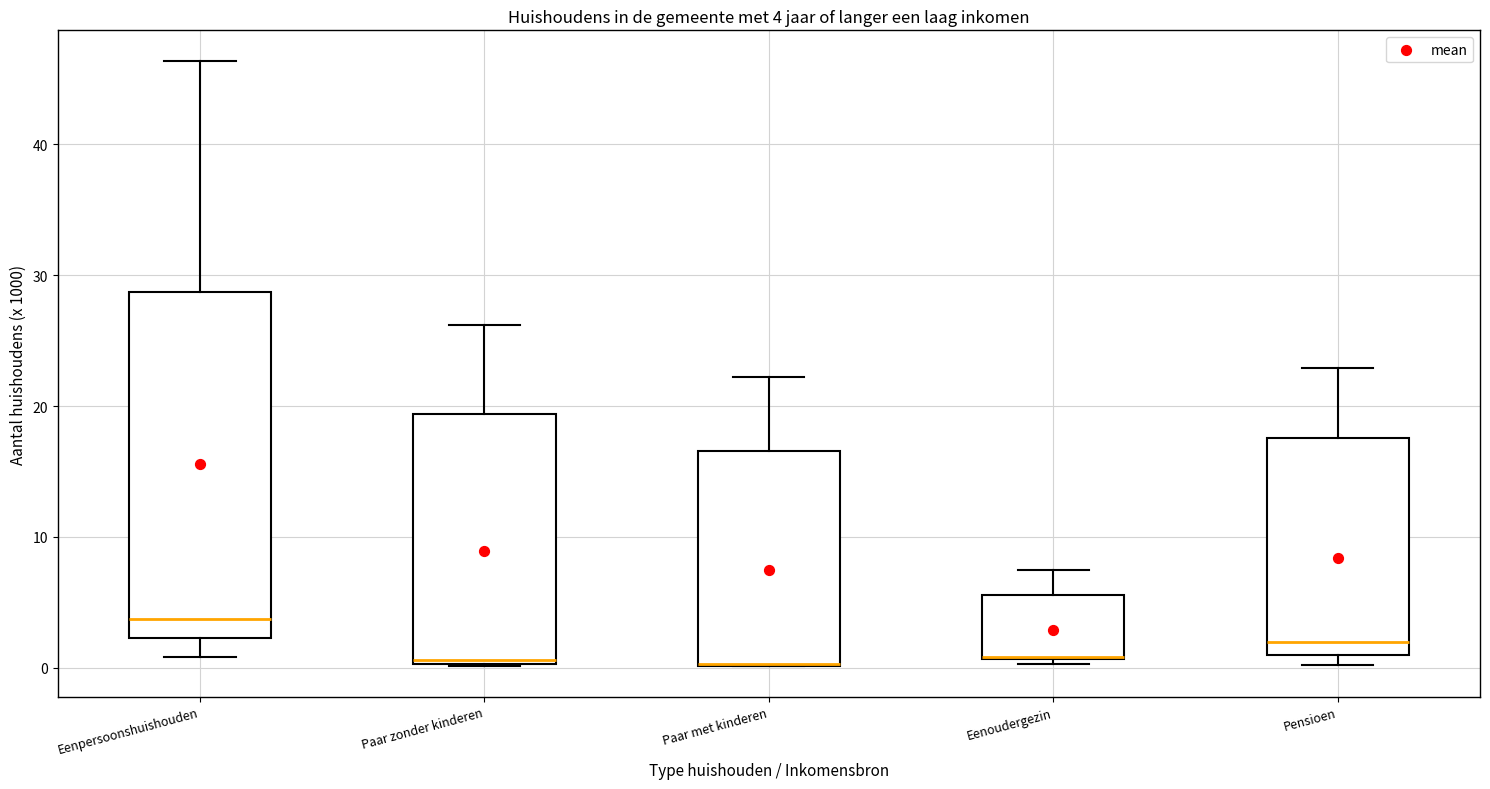

Comparing the boxes themselves (not the whiskers), which one is the tallest?

Eenpersoonshuishouden